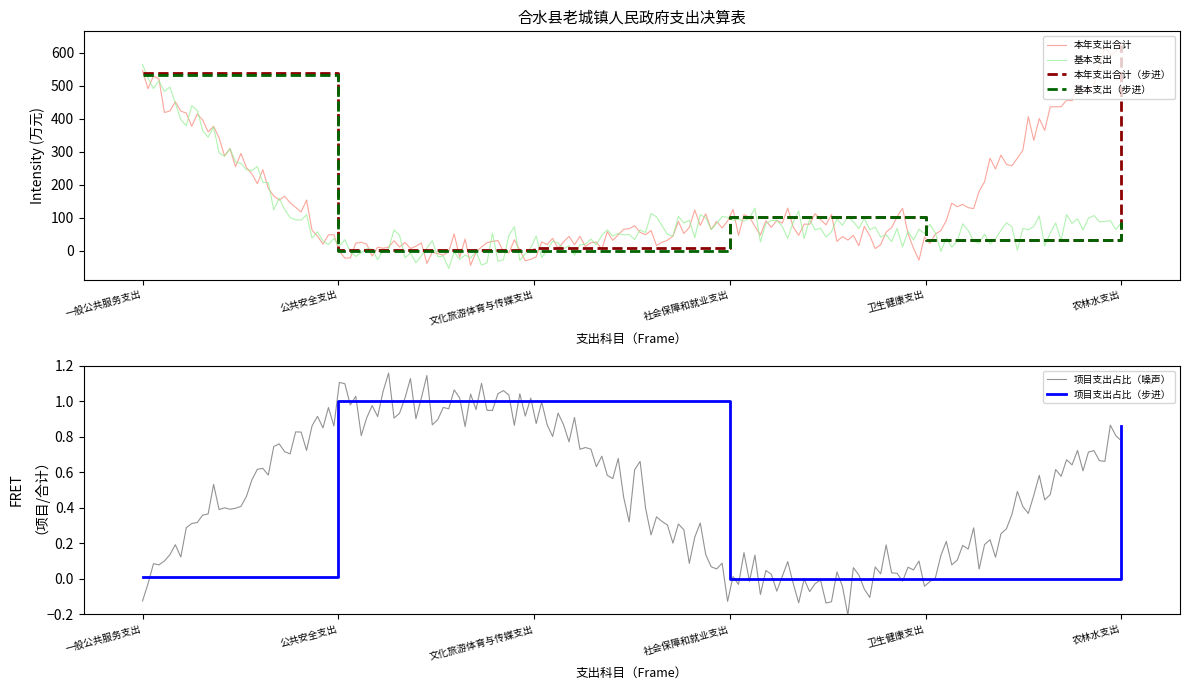

What is the label of the 5th point from the right?

公共安全支出